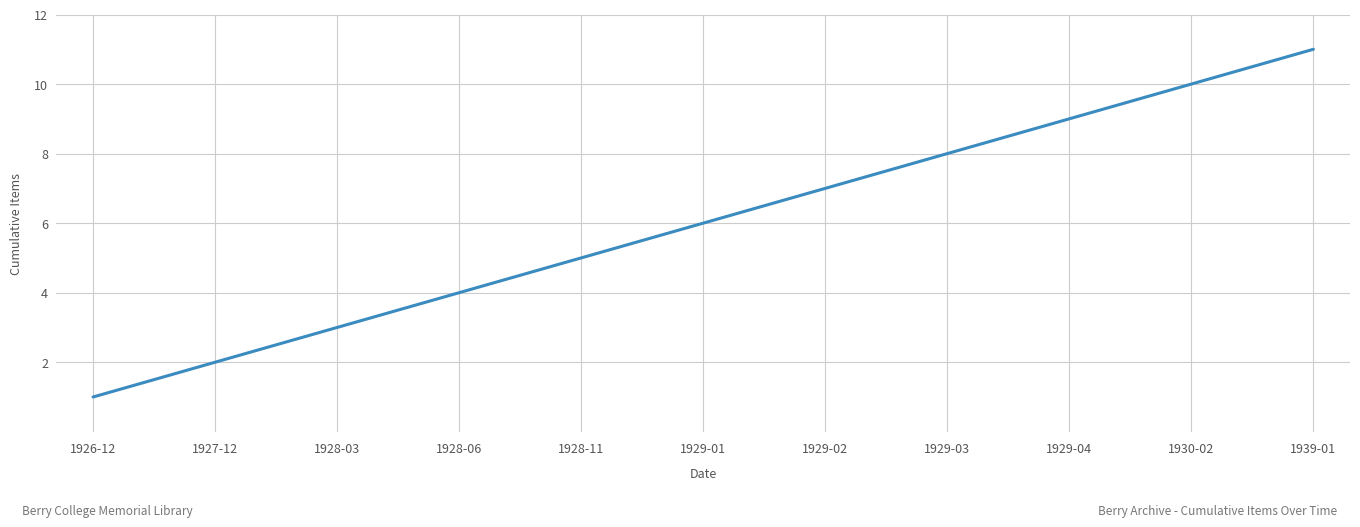

List the labels in order of value, smallest first.

1926-12, 1927-12, 1928-03, 1928-06, 1928-11, 1929-01, 1929-02, 1929-03, 1929-04, 1930-02, 1939-01